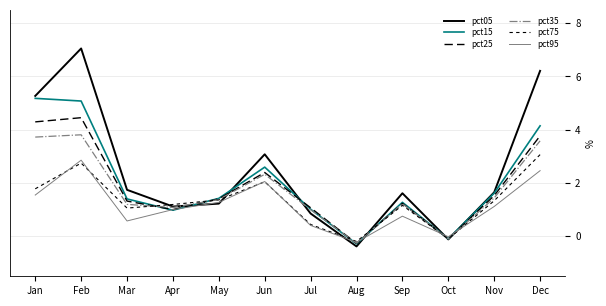

How many lines are shown in the chart?

6